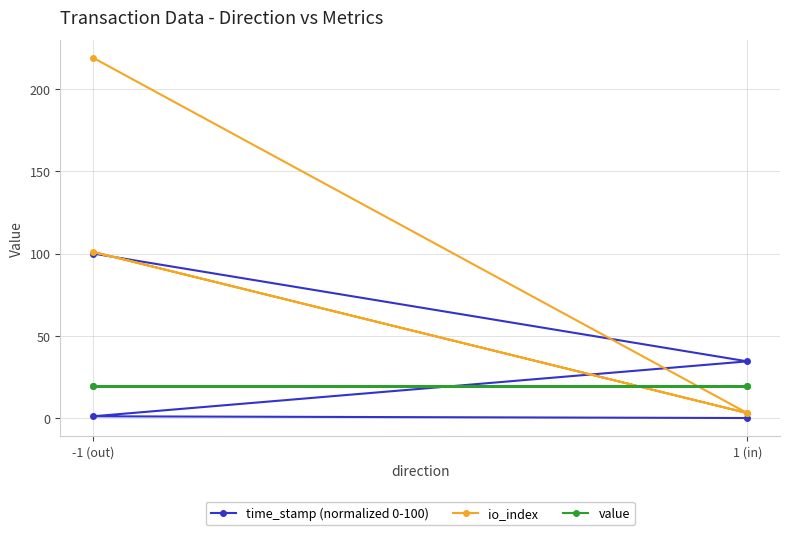

How many value values are between 19 and 20?

4